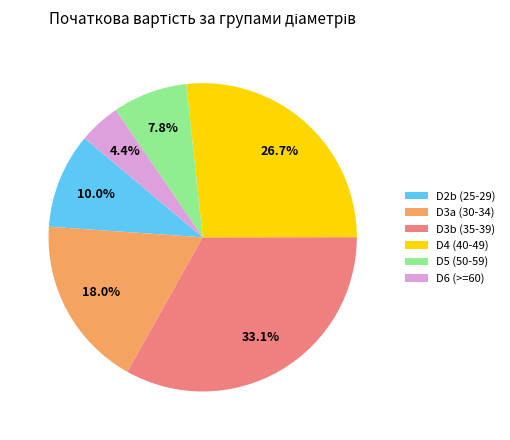

Rank the categories by value from lowest to highest.

D6 (>=60), D5 (50-59), D2b (25-29), D3a (30-34), D4 (40-49), D3b (35-39)